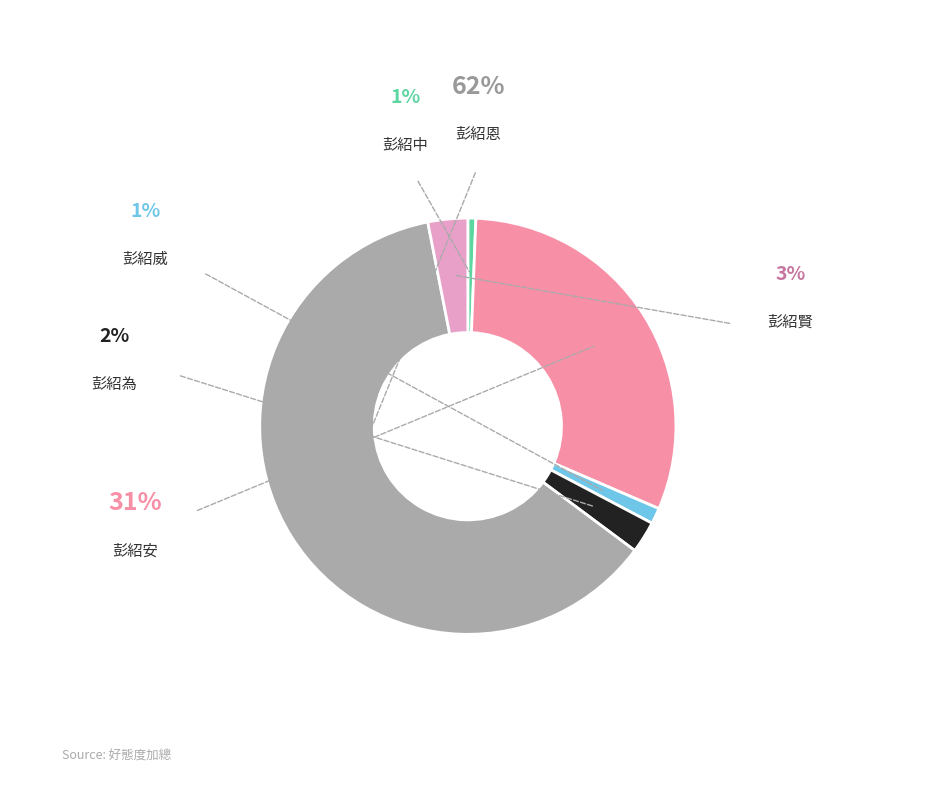

How many slices are in this pie chart?

6